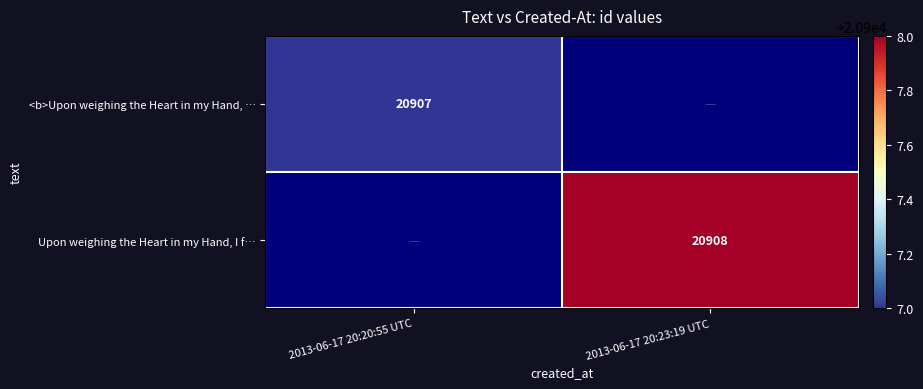

Is the value of <b>Upon weighing the Heart in my Hand, … at 2013-06-17 20:20:55 UTC greater than the value of Upon weighing the Heart in my Hand, I f… at 2013-06-17 20:23:19 UTC?

No